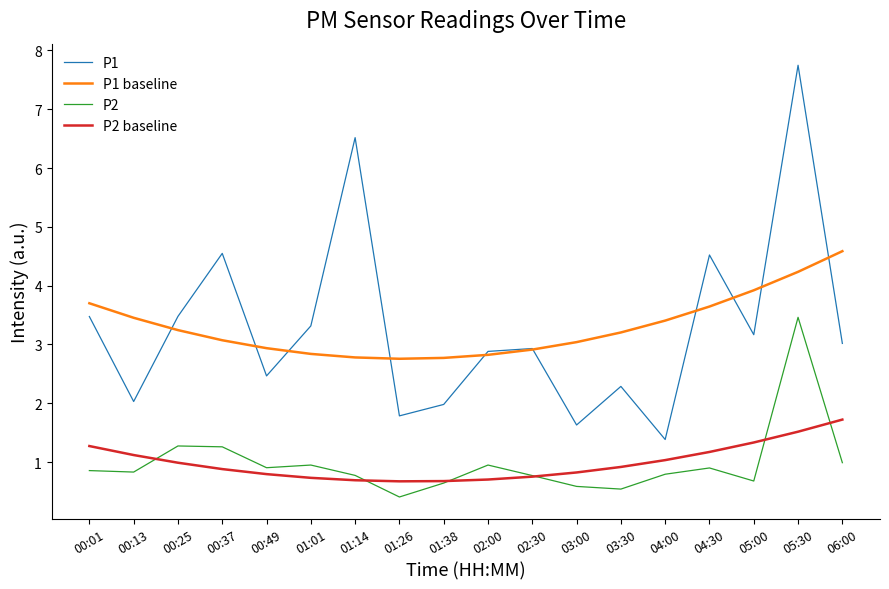

What is the total value across all series at 06:00?

10.3